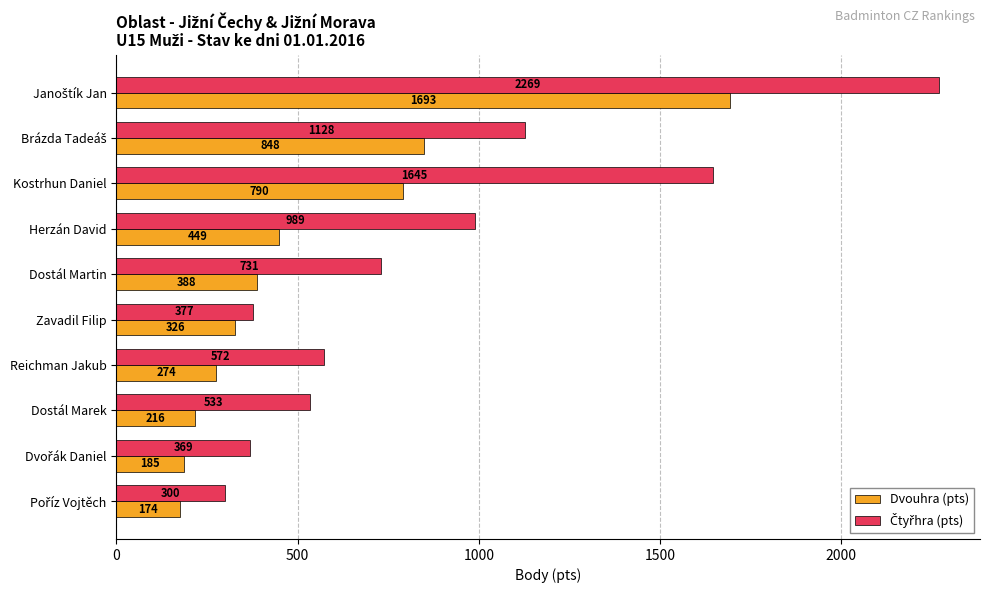

What is the difference between the maximum and second lowest values in the Dvouhra (pts) series?

1508